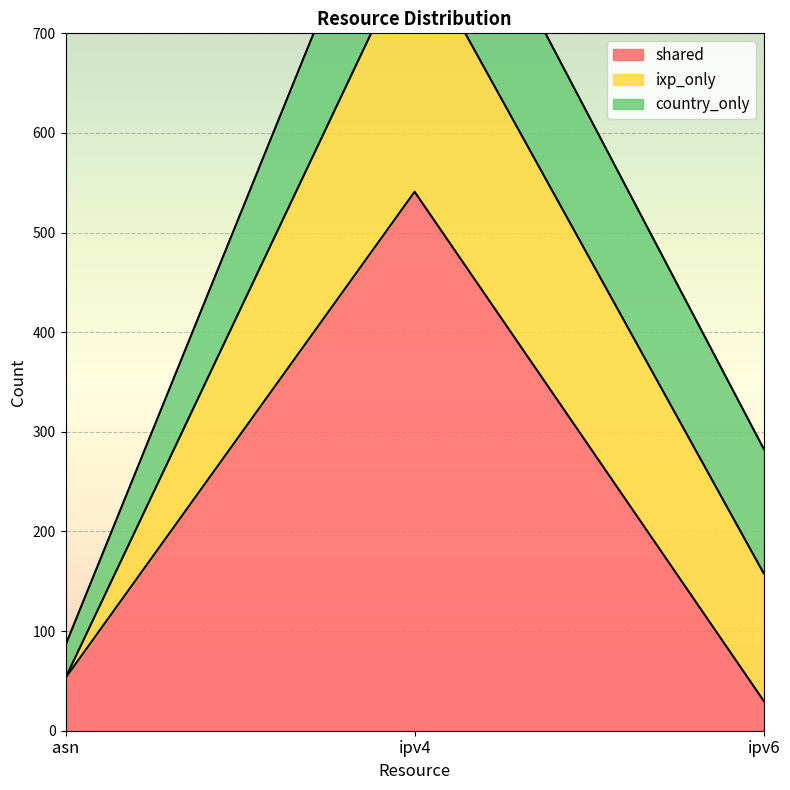

Rank the series by their average value, from lowest to highest.

country_only, ixp_only, shared